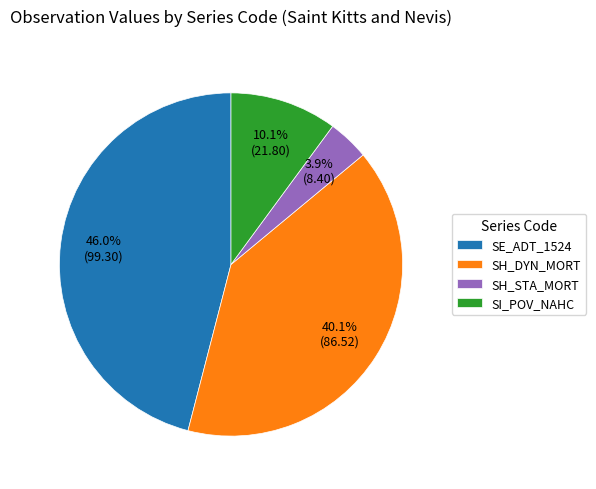

How much of the chart is everything except SI_POV_NAHC?

89.9%